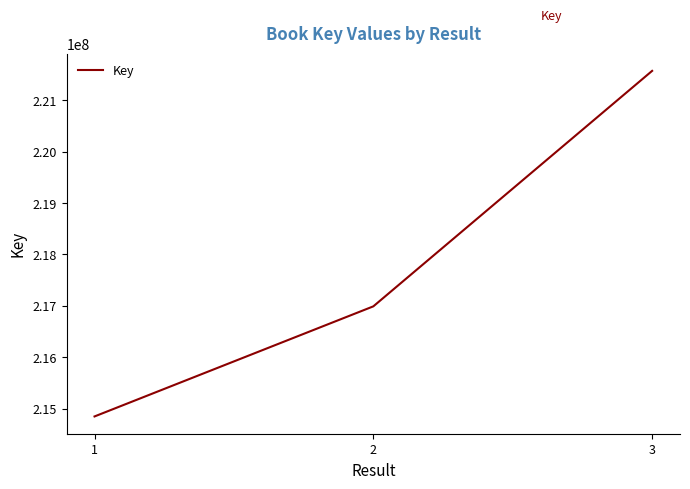

What is the change in value from 1 to 3?

+6717895